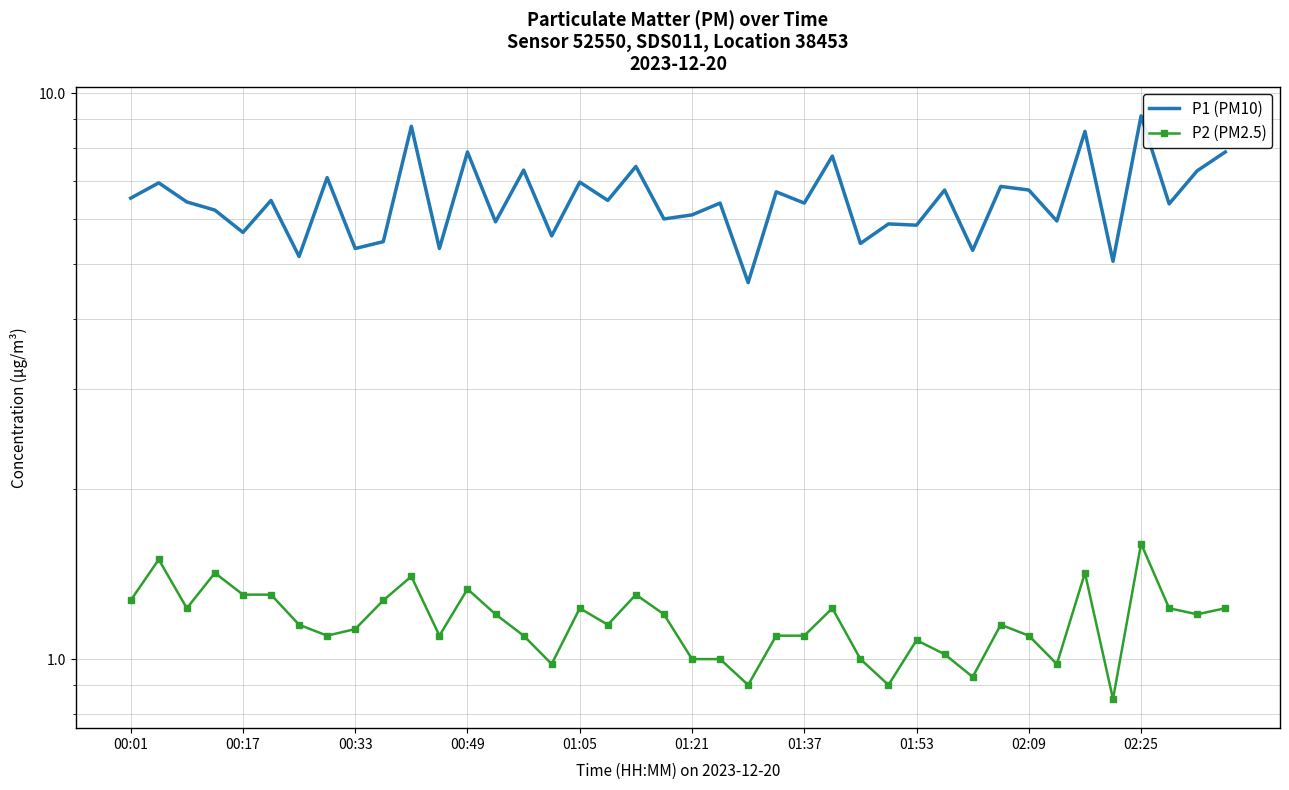

True or false: P2 (PM2.5) and P1 (PM10) intersect in this chart.

False